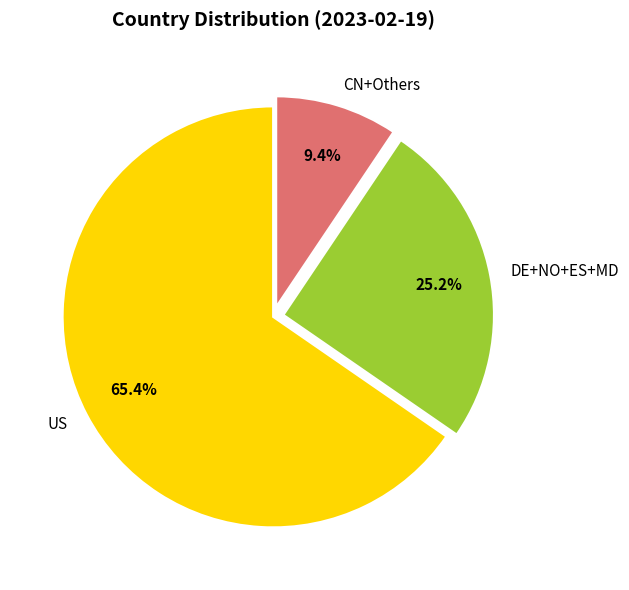

Do DE+NO+ES+MD and US together represent more than half of the pie?

Yes